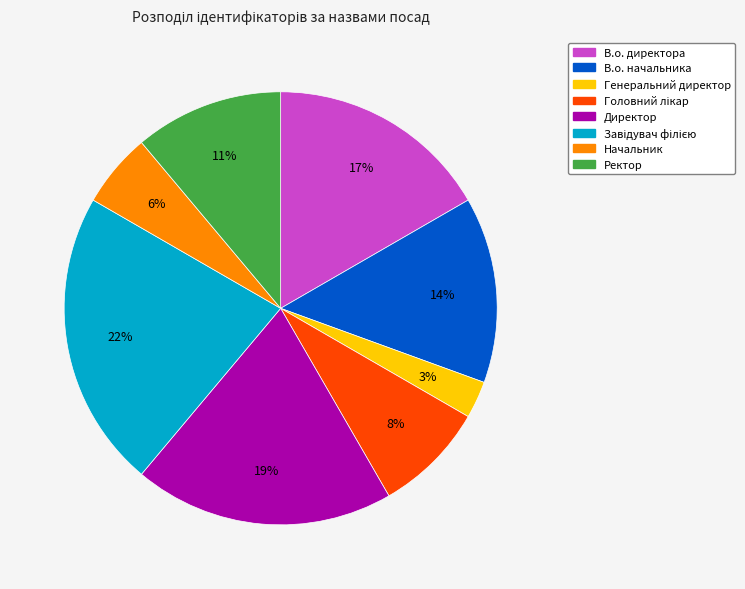

Count the number of slices in the pie.

8